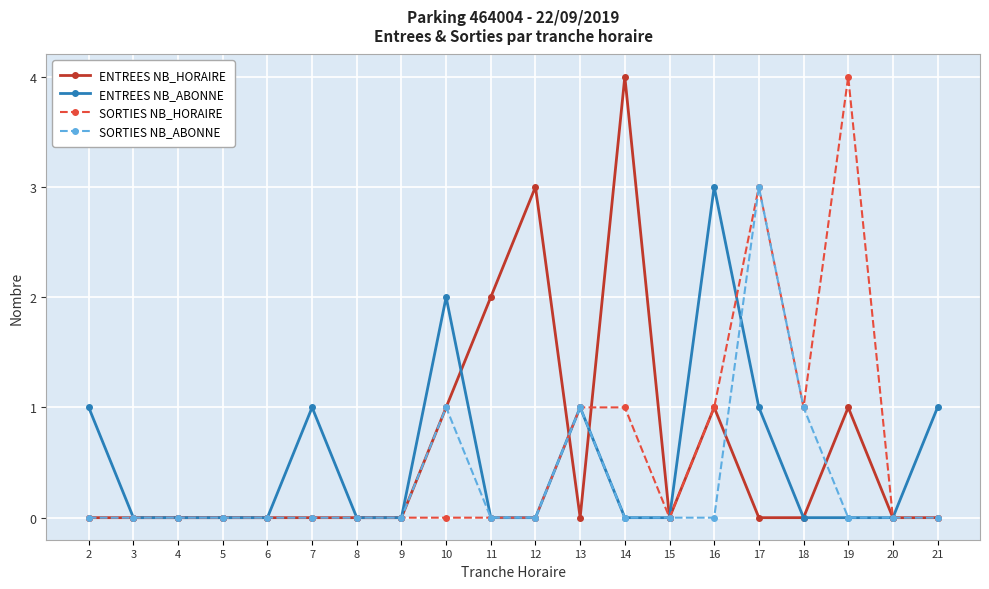

The value of ENTREES NB_ABONNE at 3 is 0. True or false?

True